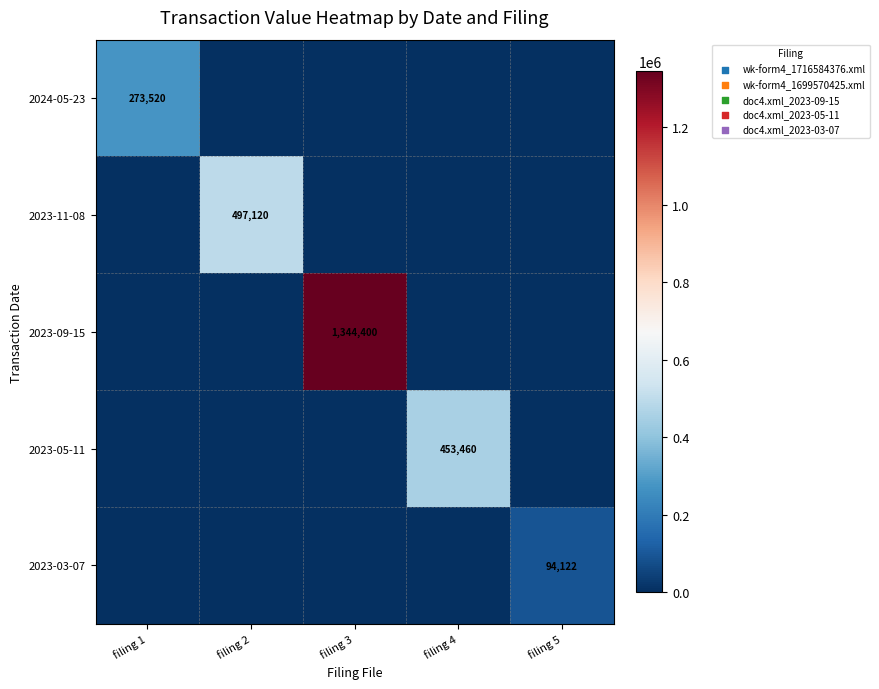

The 2024-05-23 series shows 0 at filing 5. True or false?

True